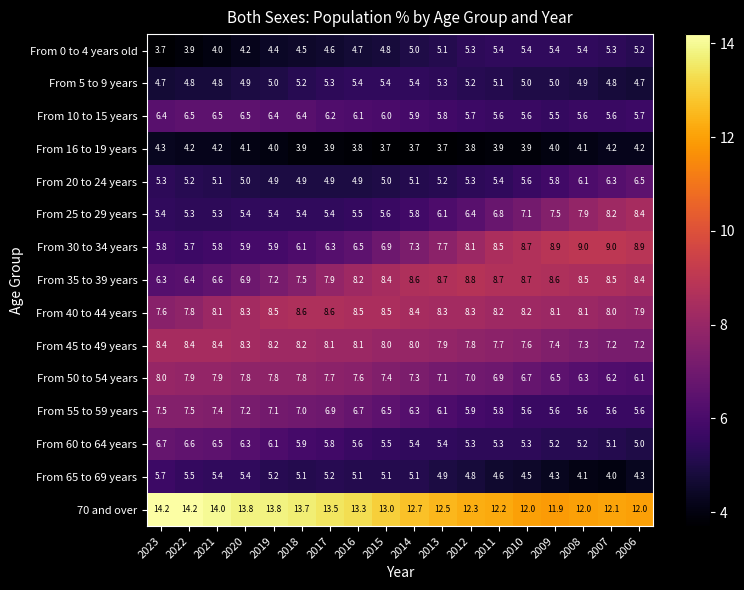

What is the sum of all From 16 to 19 years values?

71.6